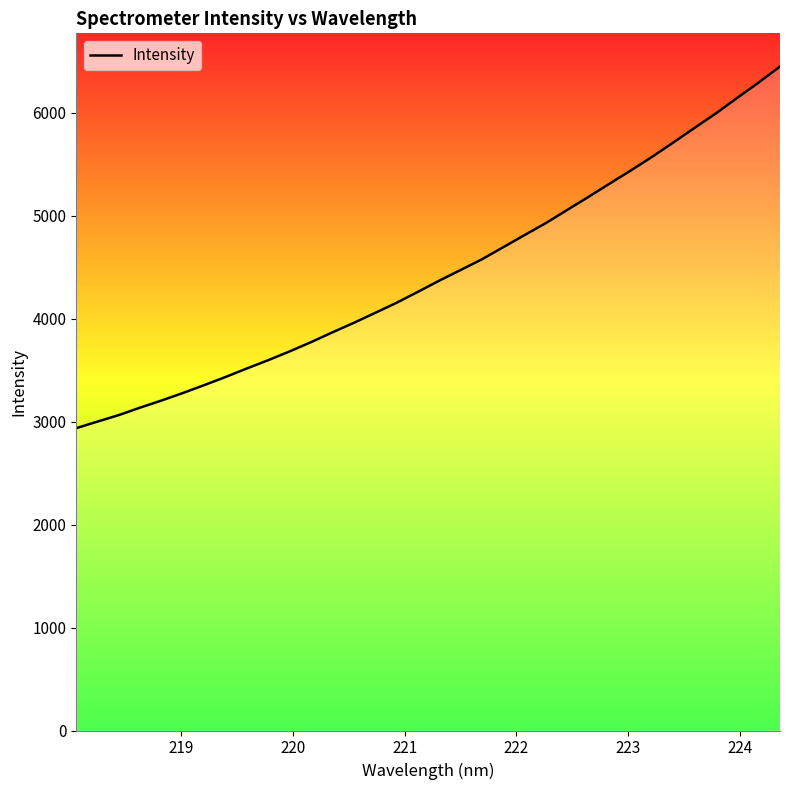

What is the minimum value shown in the chart?

2935.9